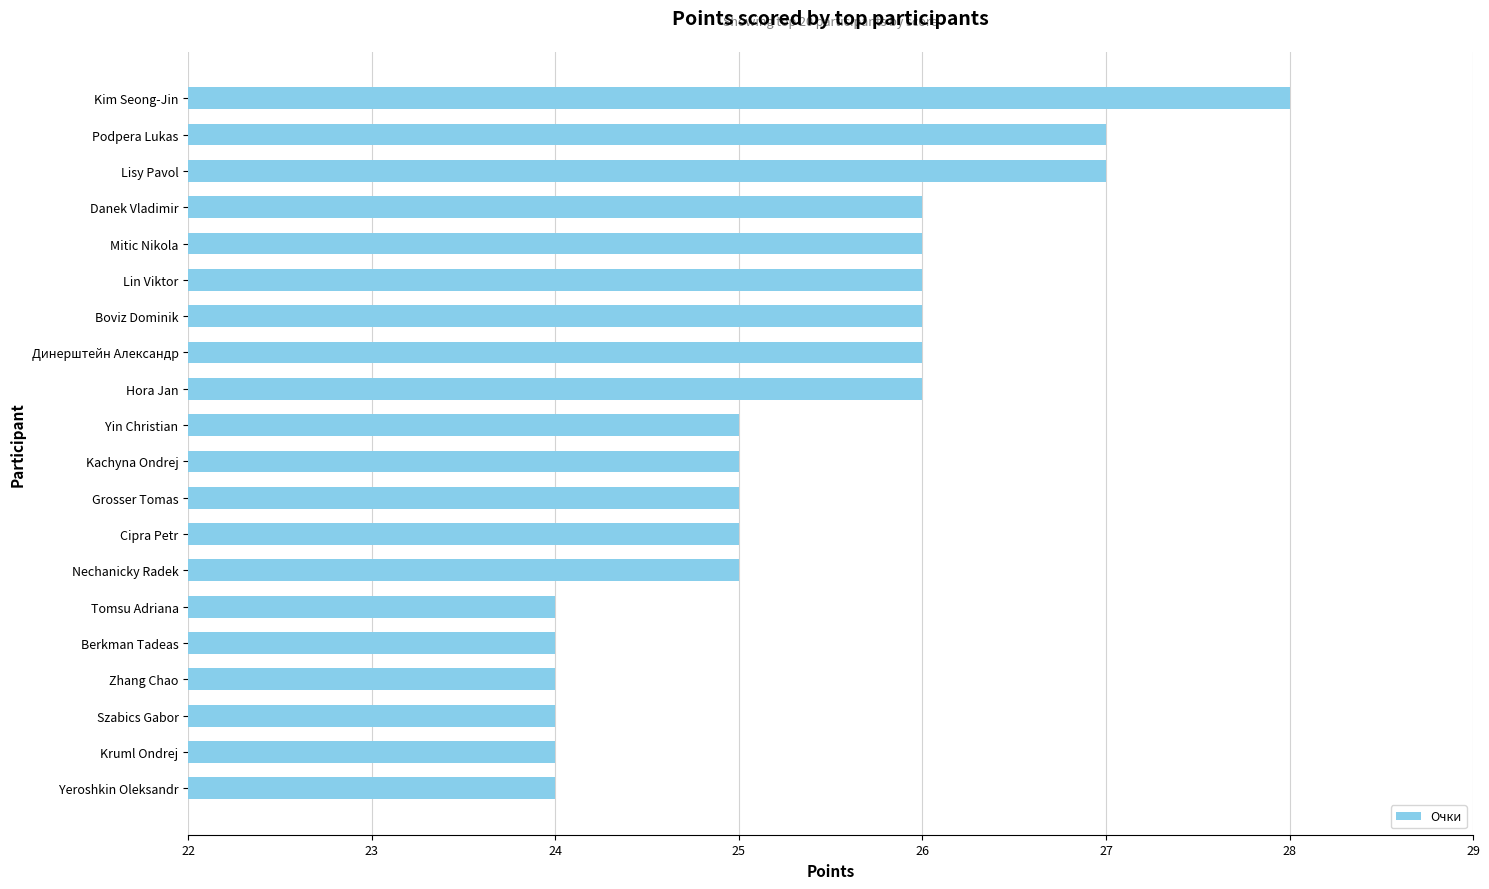

Count the values in the range 24 to 26.

17